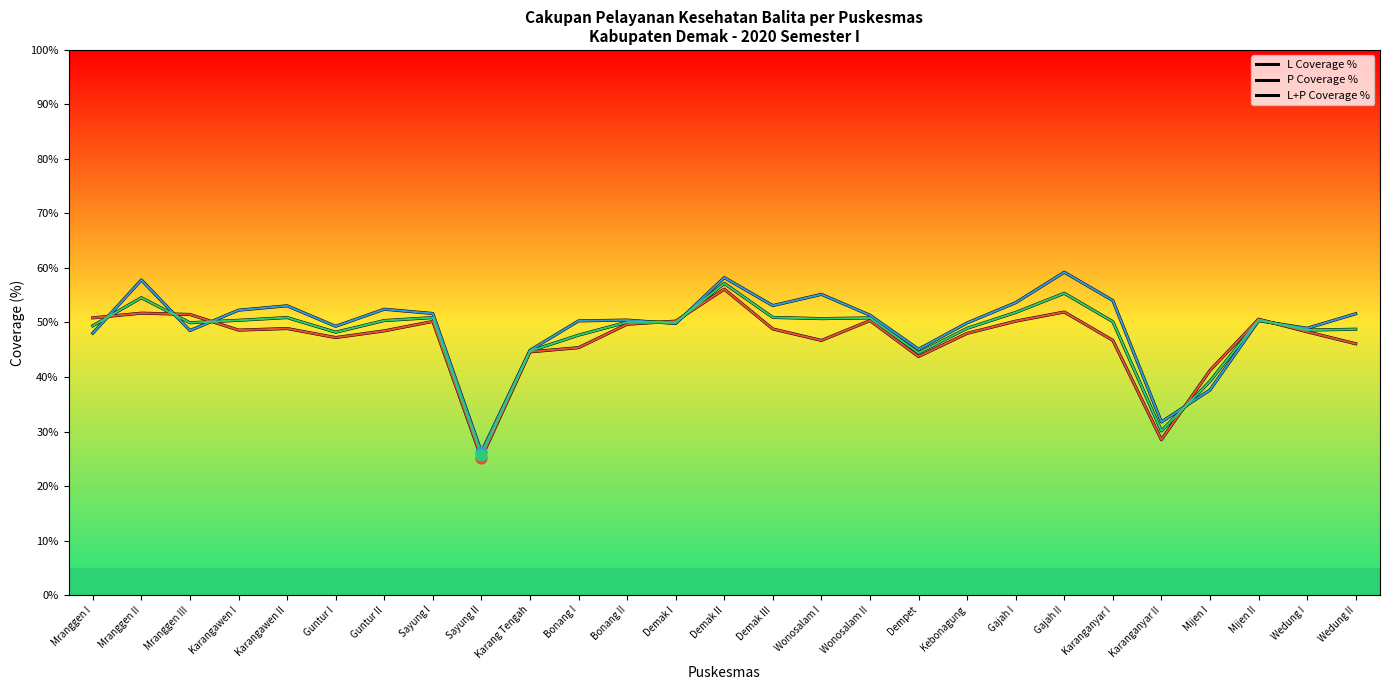

At how many categories does at least one series exceed 28?

26